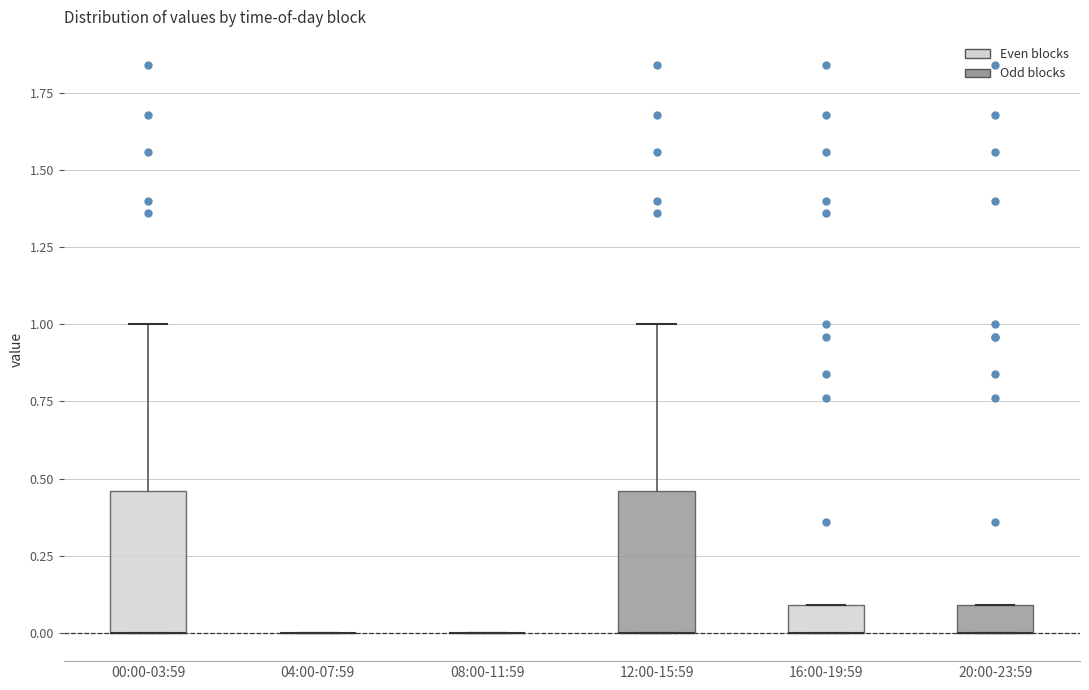

Where is the upper edge of the box for 12:00-15:59 on the y-axis? The values are not printed on the chart, so give them approximately, as read against the axis.

0.45